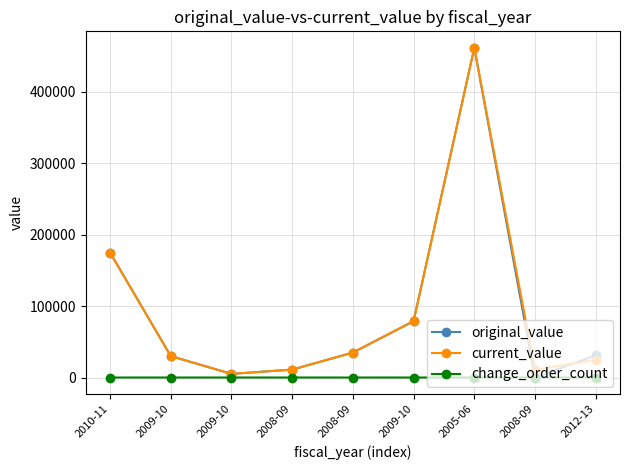

Which series has the largest total across all categories?

current_value